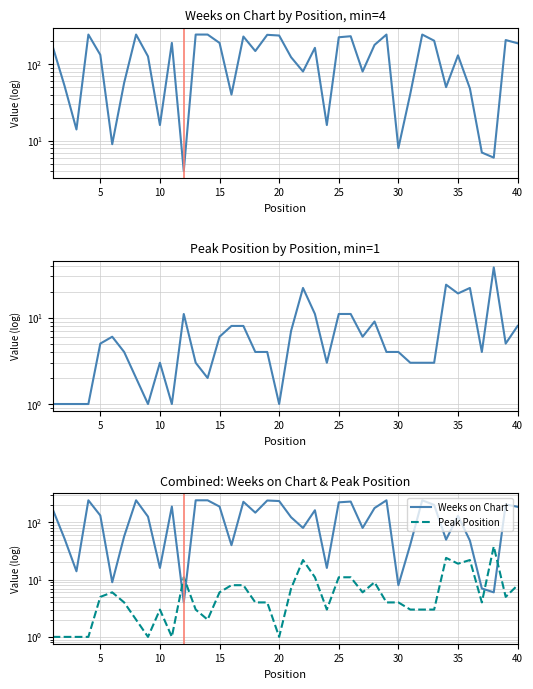

How many interior local peaks does the Weeks on Chart series have?

11